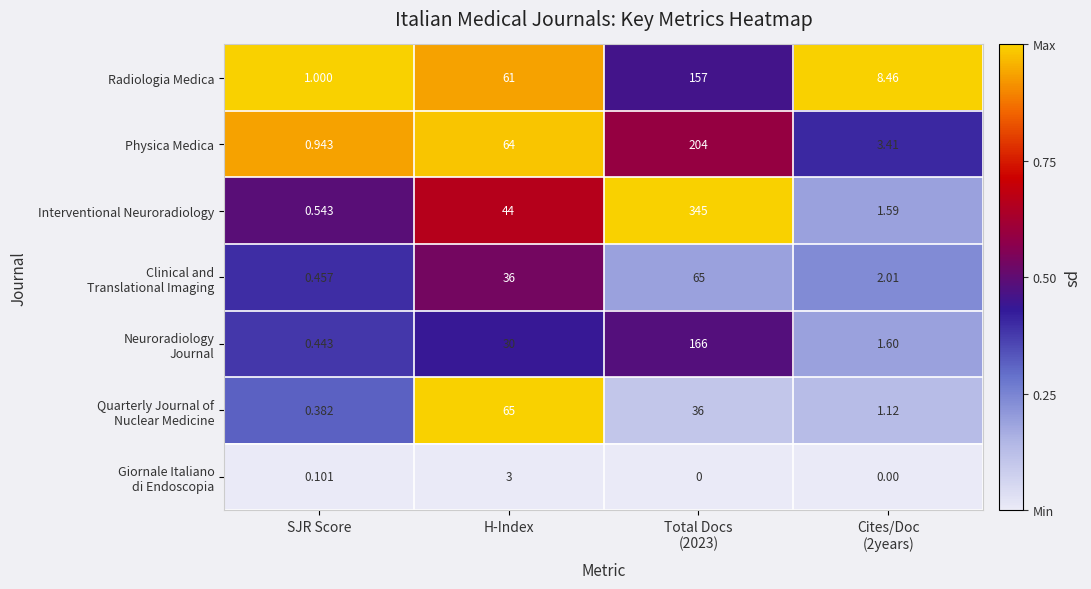

Which series has the largest range (max minus min)?

Interventional Neuroradiology